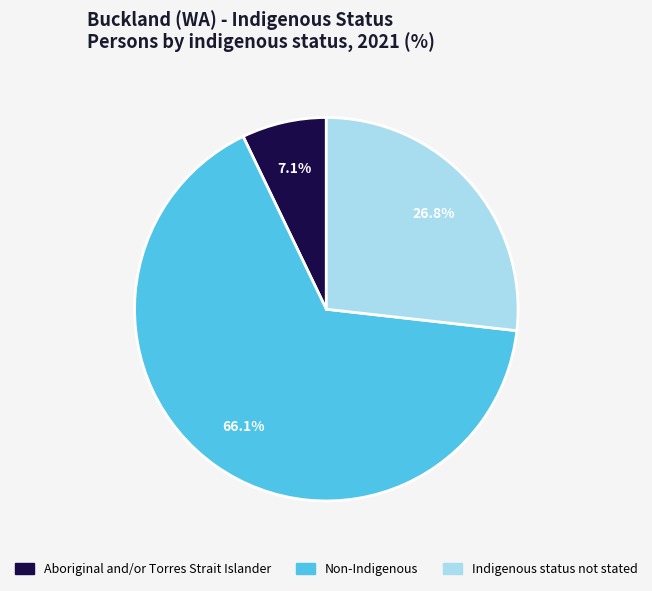

How many segments does this pie chart have?

3